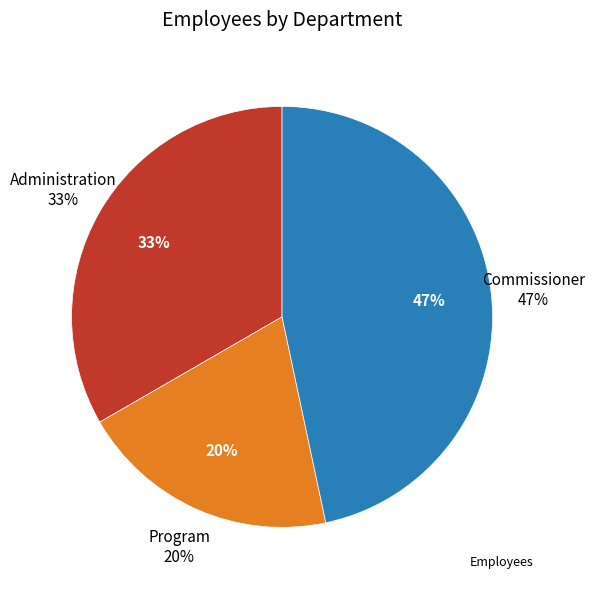

Is there any slice that represents more than half of the pie?

No